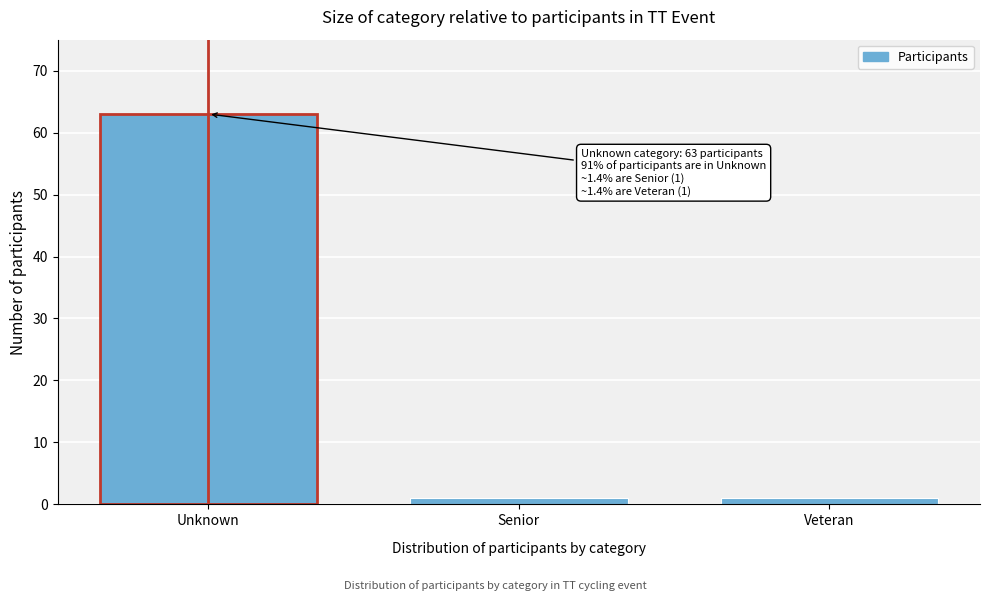

Reading left to right, transcribe all the data shown in this chart.

Unknown=63	Senior=1	Veteran=1